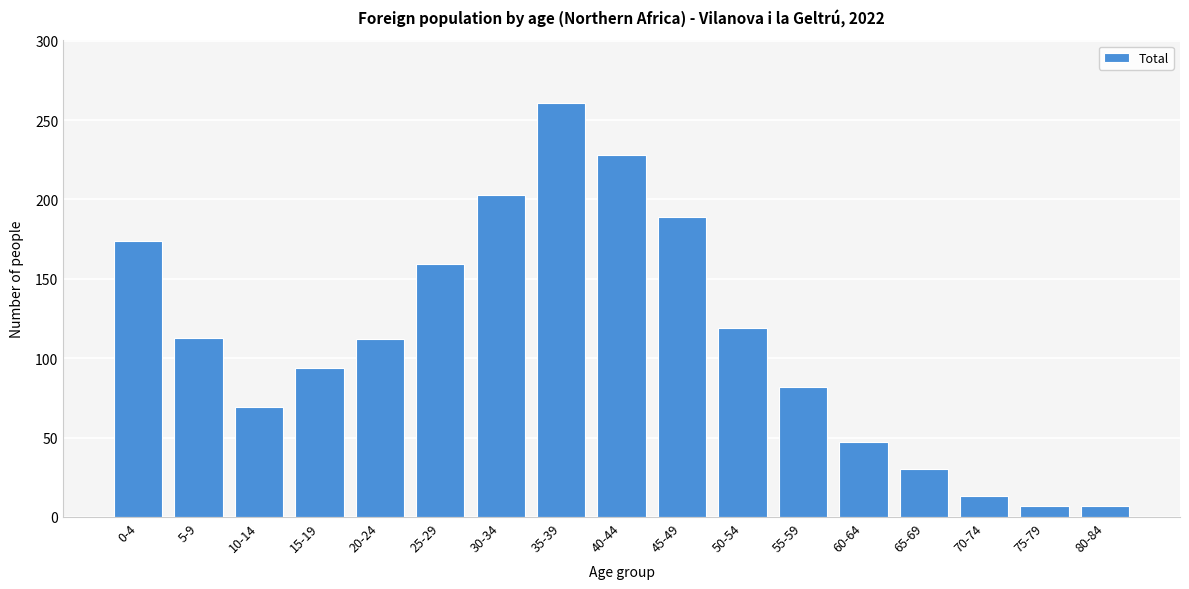

The chart shows a value of 175 at 5-9. True or false?

False